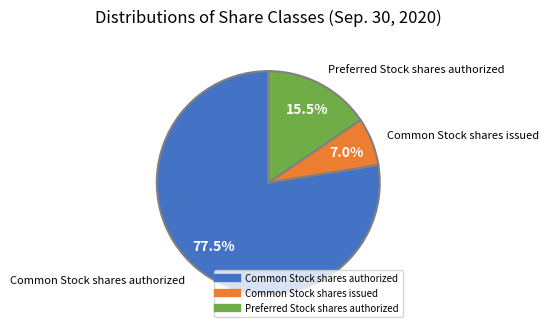

What is the largest slice in the pie chart?

Common Stock shares authorized